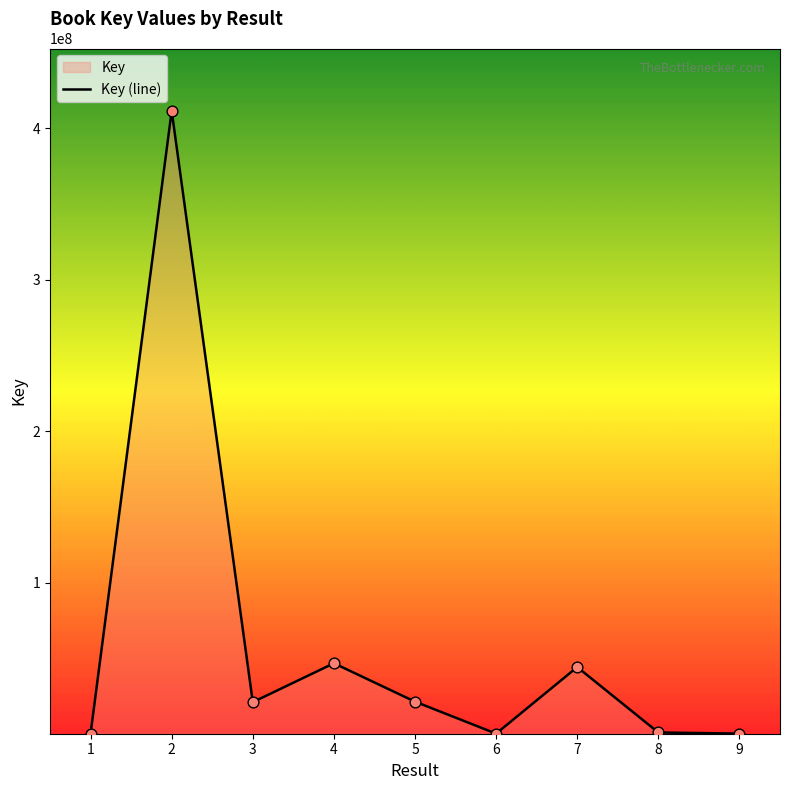

What is the change in value from 6 to 8?

+744649